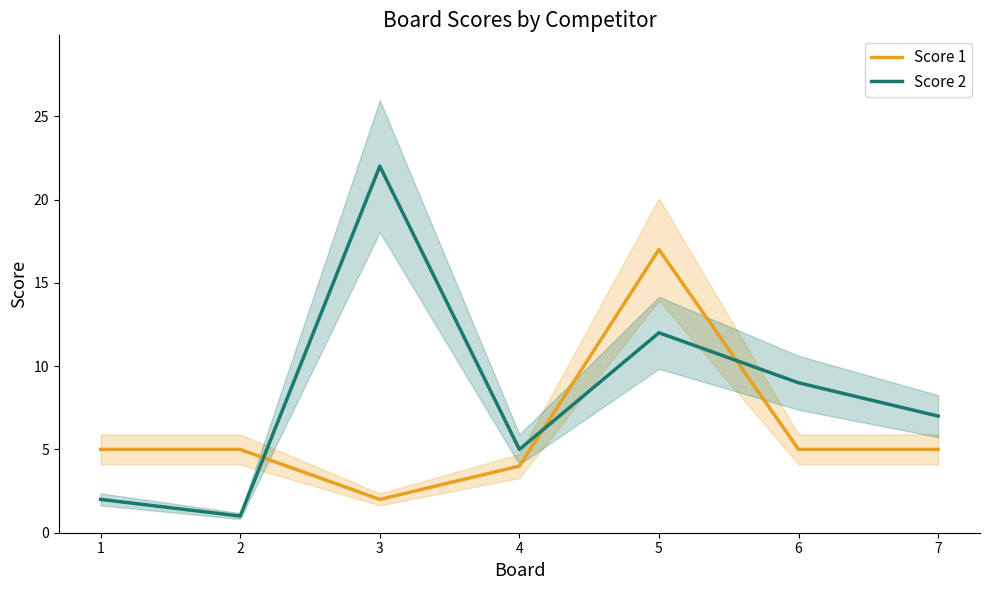

What is the minimum value for Score 2?

1